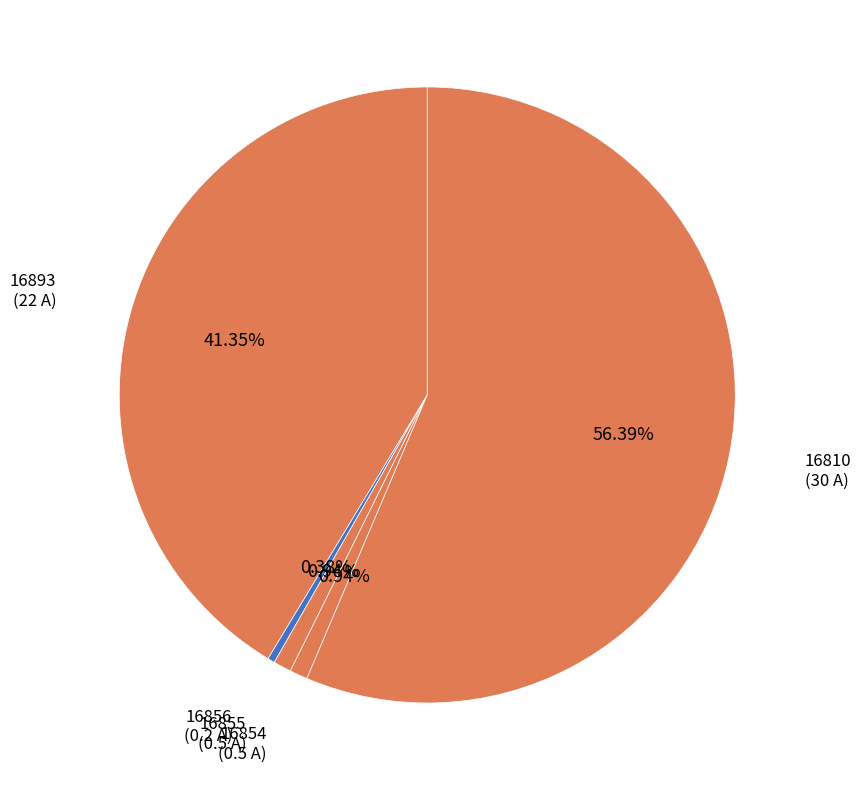

What portion of the pie excludes 16855?

99.1%